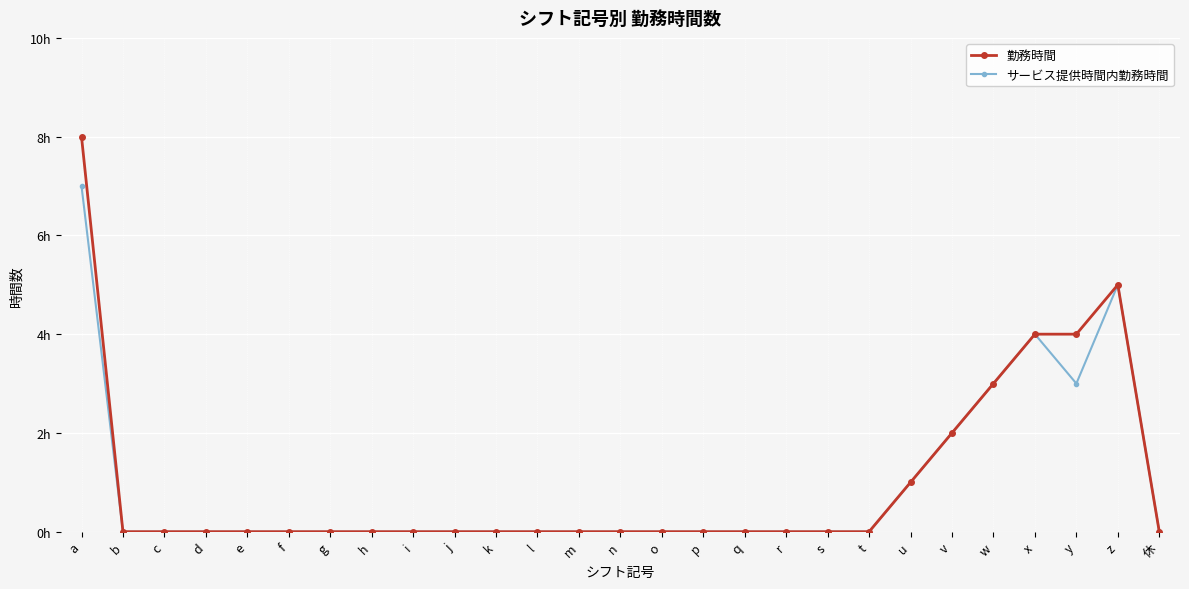

Is it true that サービス提供時間内勤務時間 equals 0 at j?

True